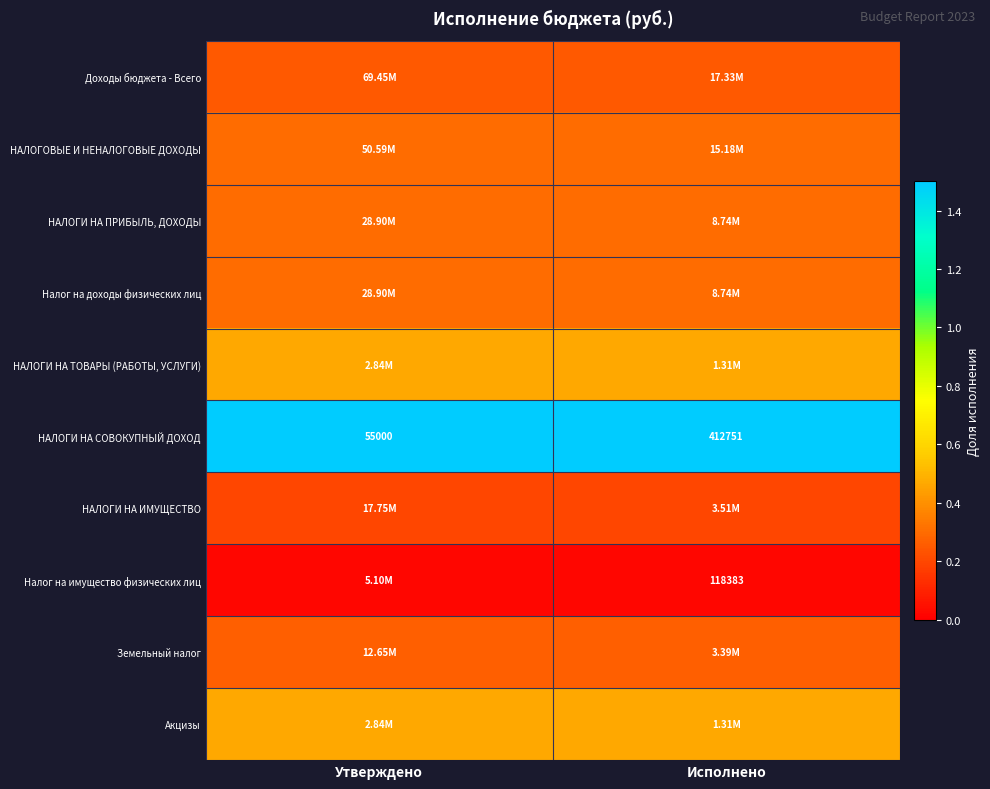

The value of НАЛОГИ НА ИМУЩЕСТВО at Утверждено is 0.2. True or false?

True